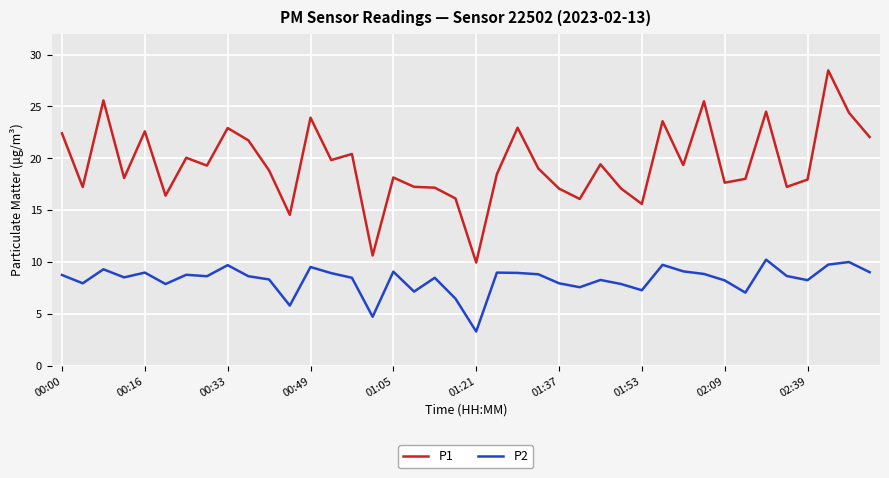

True or false: P1 and P2 cross at least once.

False